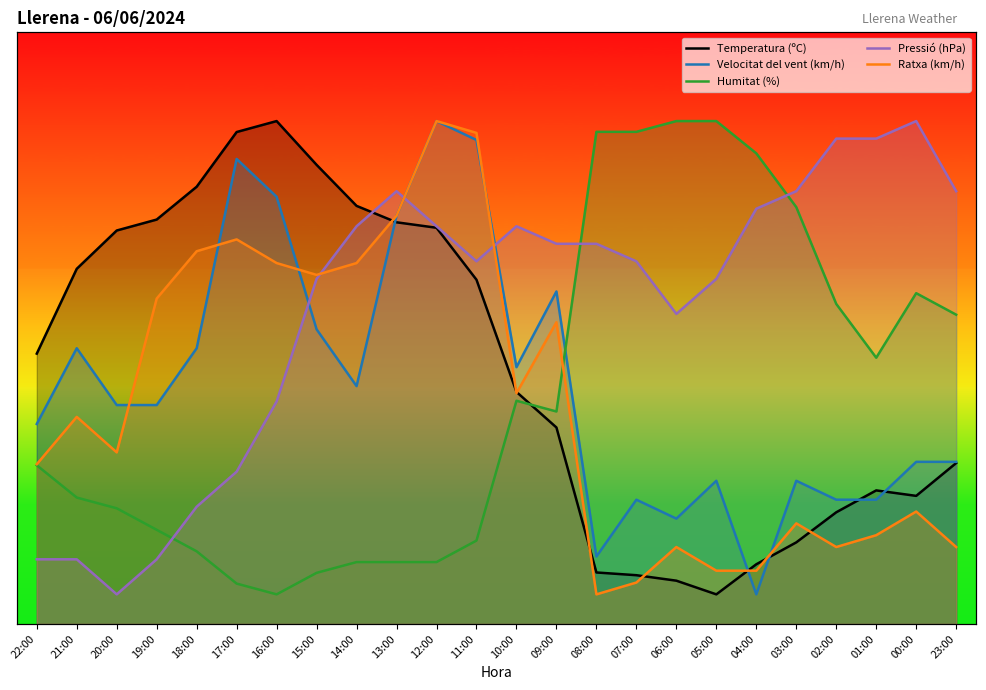

Rank the series at 04:00 from highest to lowest value.

Humitat (%), Pressió (hPa), Temperatura (ºC), Ratxa (km/h), Velocitat del vent (km/h)